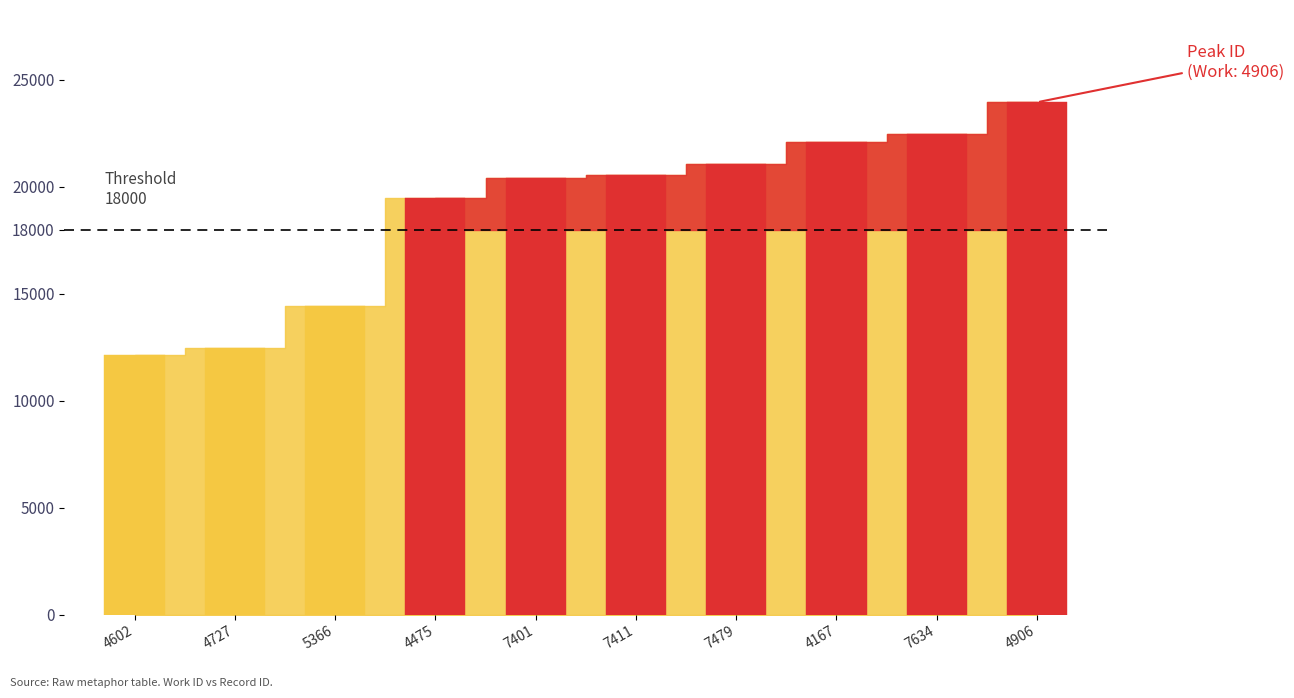

Is it true that the value at 4475 is 32925?

False